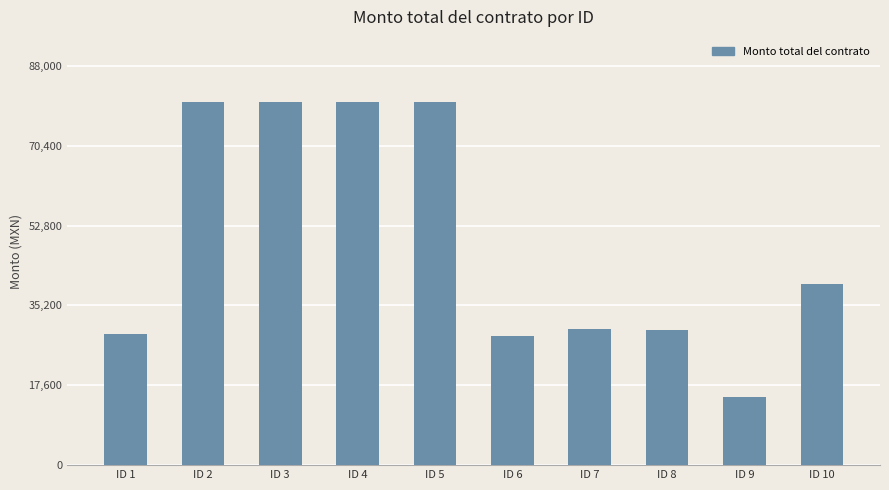

What is the difference between the maximum and second lowest values?

51500